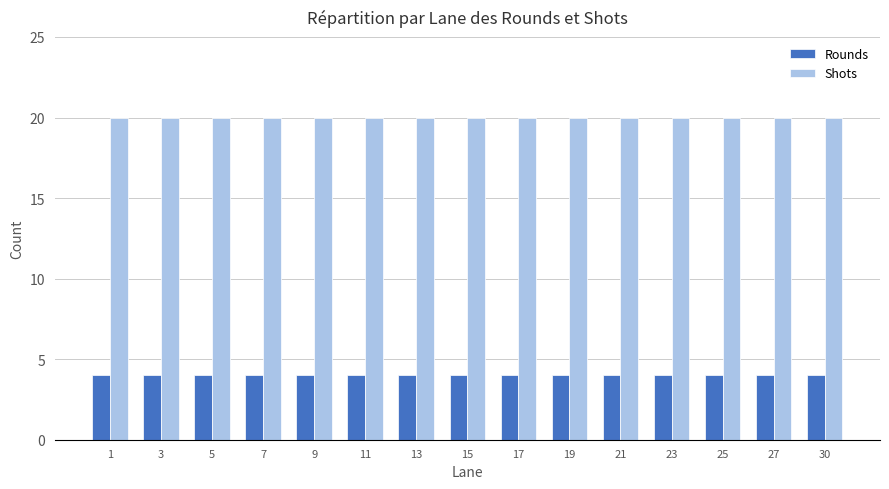

What is the average value of the Shots series?

20